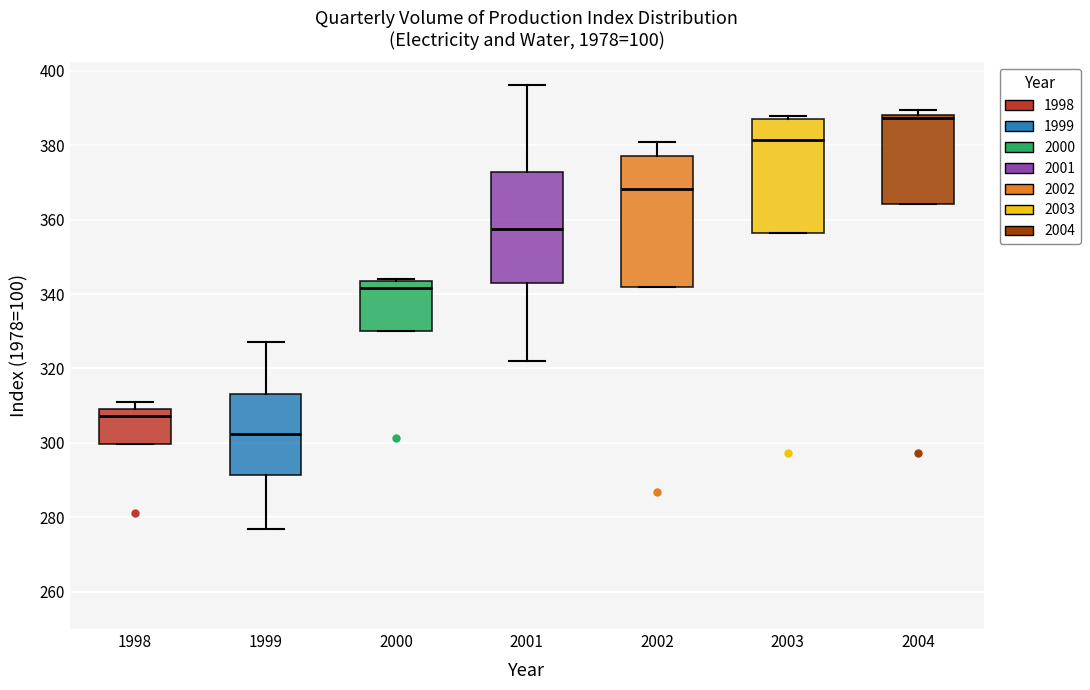

Reading left to right, read every box against the y-axis: the position of its median line, the range the box covers, and the ends of its whiskers. The values are not printed on the chart, so give them approximately, as read against the axis.

1998: median 308, box 300 to 310, whiskers 300 to 312
1999: median 302, box 292 to 314, whiskers 276 to 328
2000: median 342, box 330 to 344, whiskers 330 to 344
2001: median 358, box 344 to 372, whiskers 322 to 396
2002: median 368, box 342 to 378, whiskers 342 to 380
2003: median 382, box 356 to 386, whiskers 356 to 388
2004: median 388 (just below the box's upper edge), box 364 to 388, whiskers 364 to 390